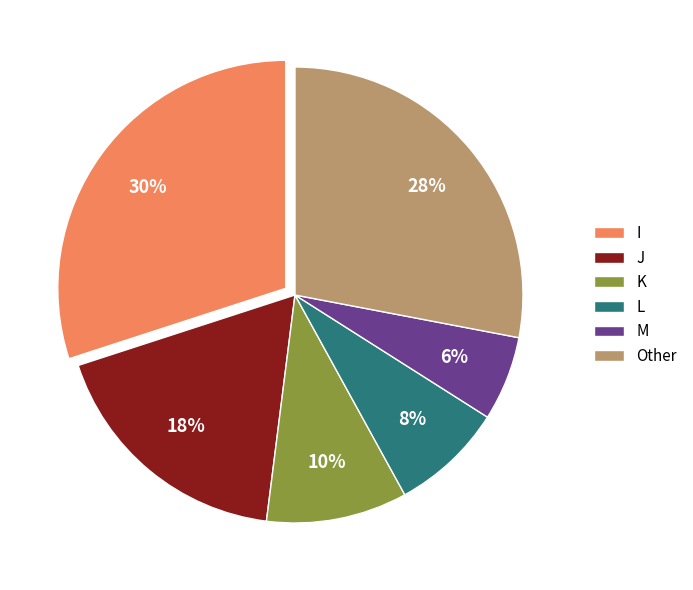

To the nearest percent, what is the difference between the L and J slice percentages?

10%